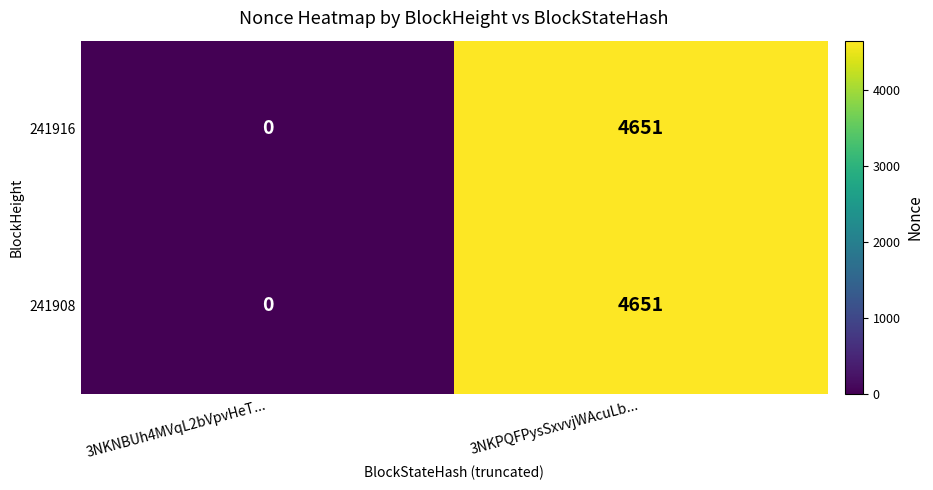

Reading left to right, transcribe all the data shown in this chart.

241916: 0	4651
241908: 0	4651